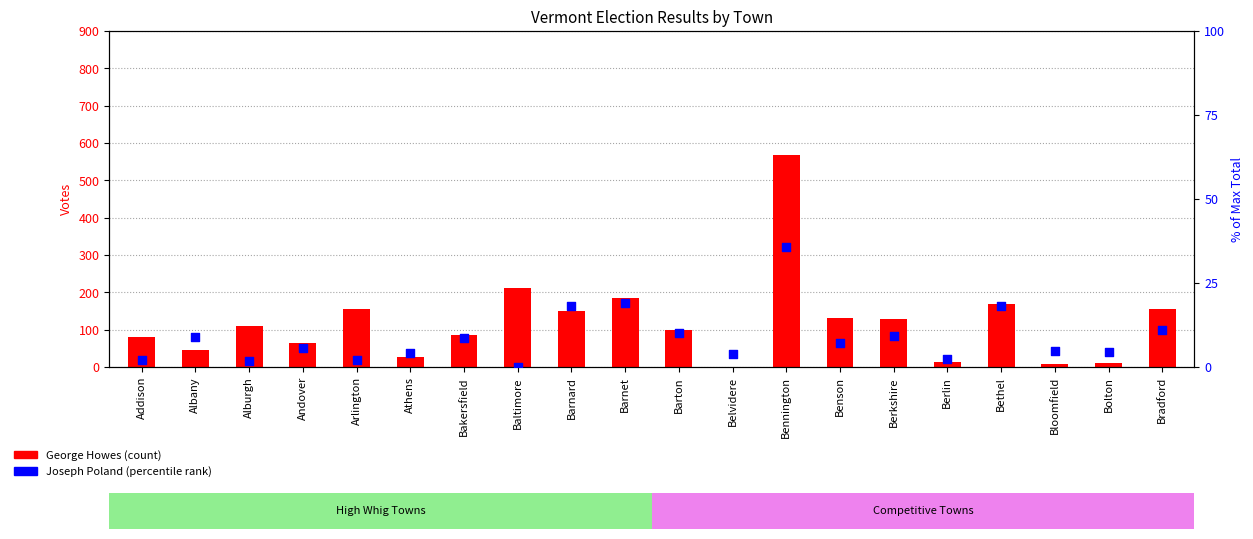

Which series has the largest Y range (max minus min)?

George Howes